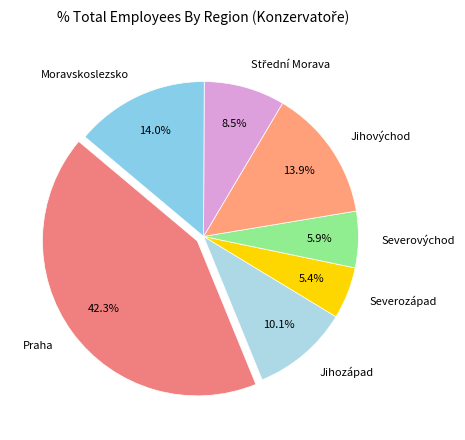

Is it true that Severovýchod is 6% of the pie?

True